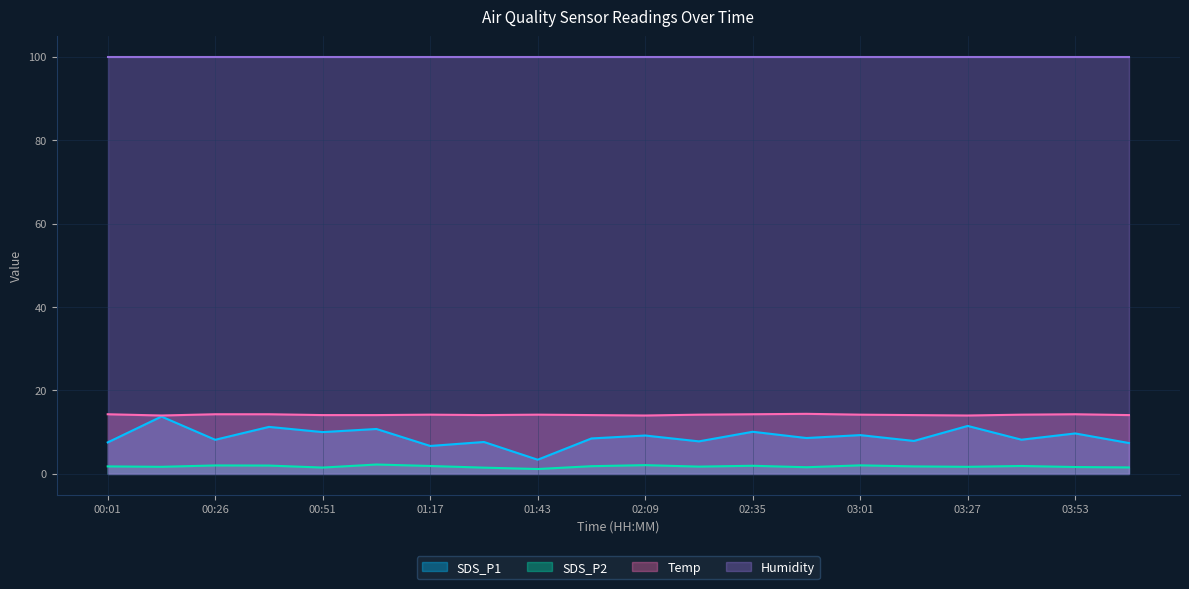

At which label is SDS_P2 closest to 1?

01:43